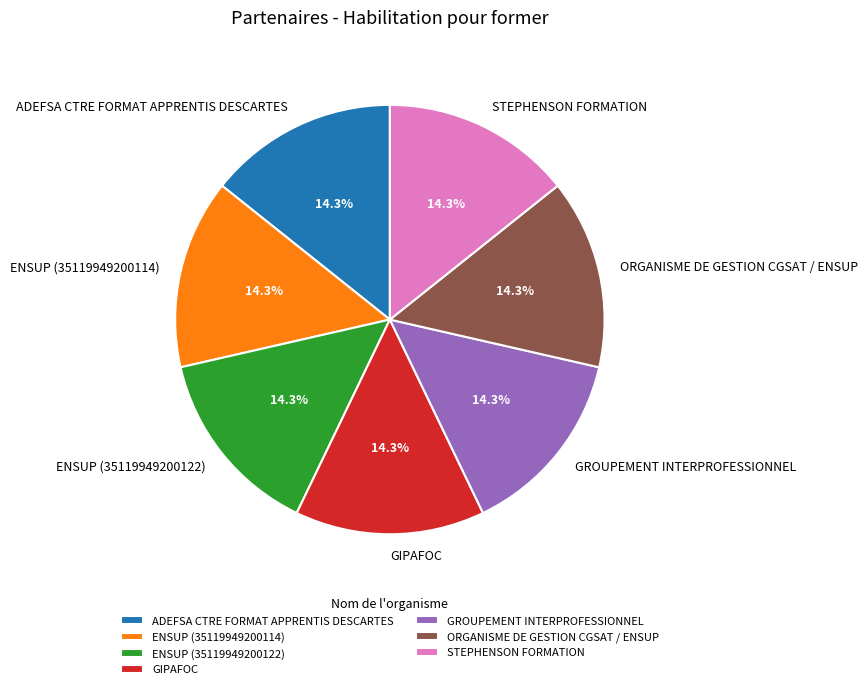

To the nearest percent, what is the combined percentage of STEPHENSON FORMATION and ENSUP (35119949200114)?

29%